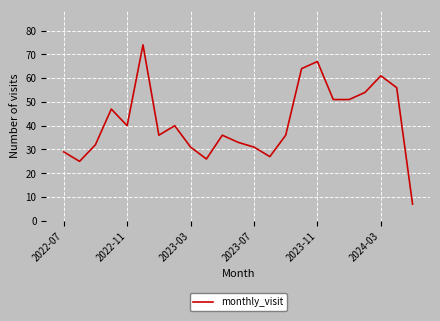

True or false: the data has more than 0 interior local peaks.

True